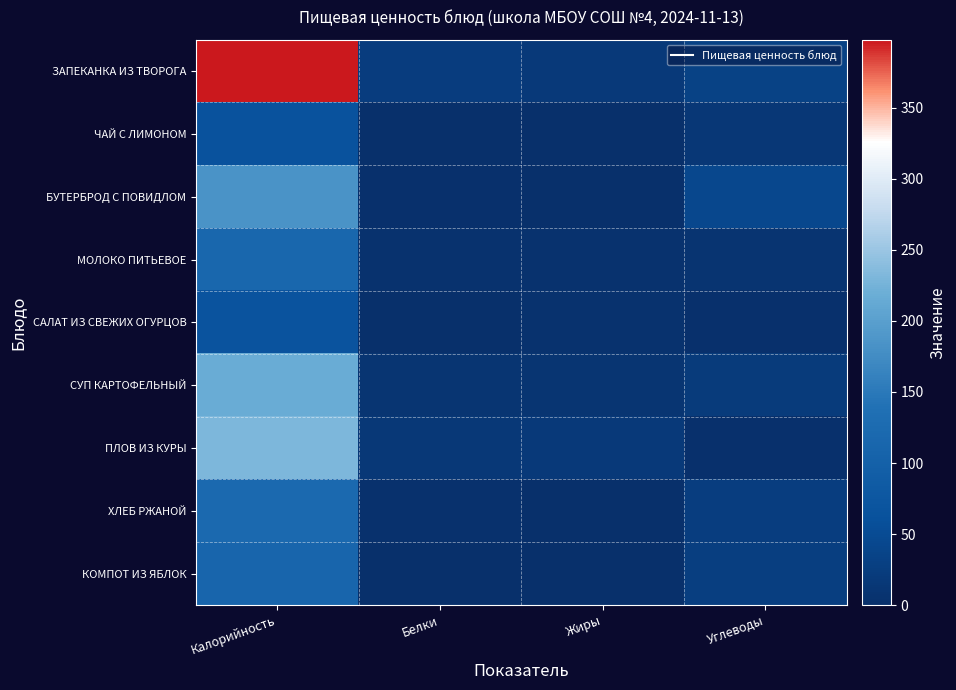

At how many categories does at least one series exceed 204?

1